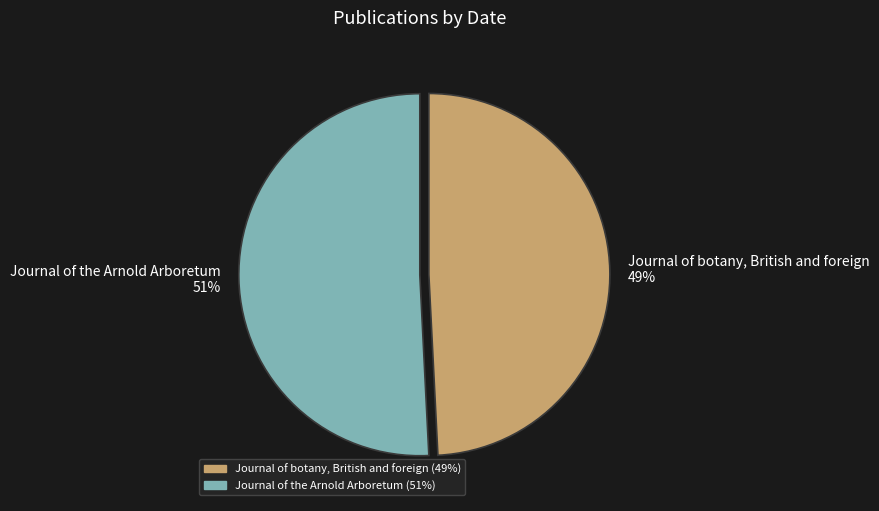

Approximately how many times larger is the value at Journal of botany, British and foreign compared to Journal of the Arnold Arboretum?

1.0